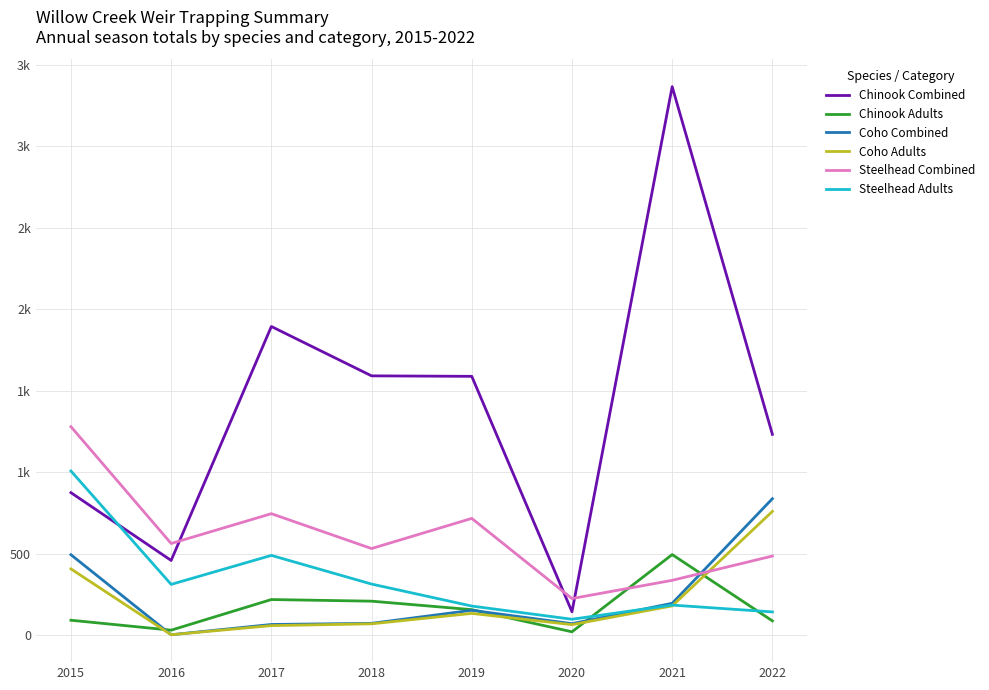

At how many categories does at least one series exceed 766?

6